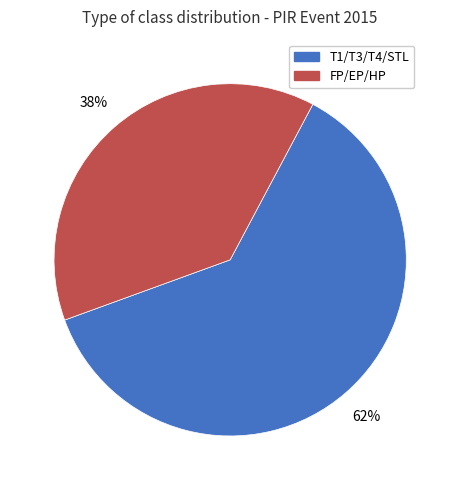

Is there any slice that represents more than half of the pie?

Yes